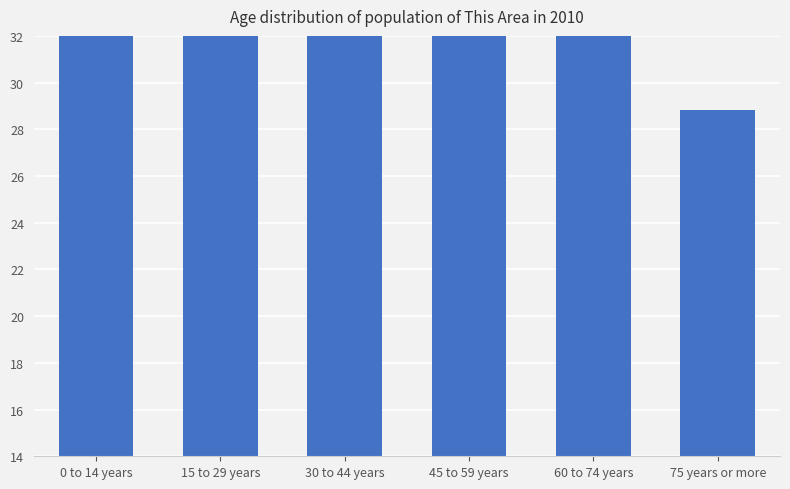

What position from the left is 60 to 74 years?

5